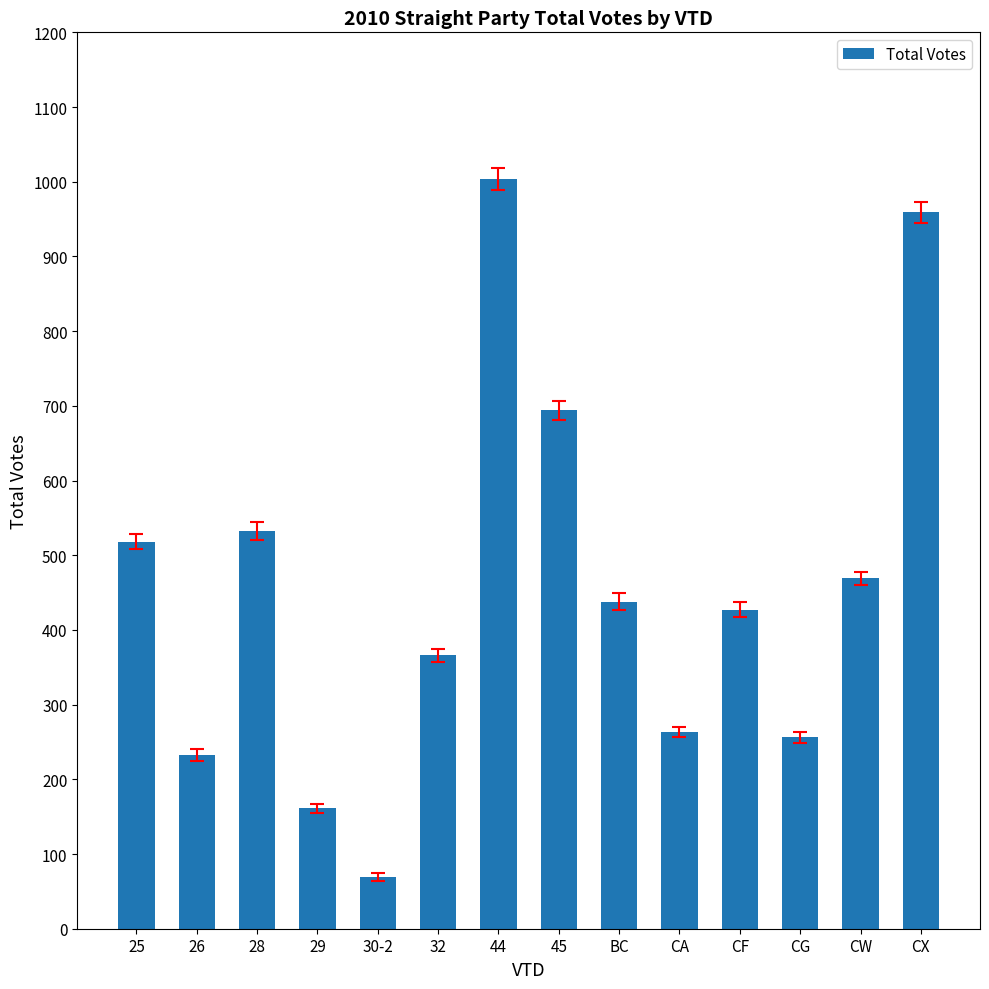

Approximately how many times larger is the value at CA compared to BC?

0.6